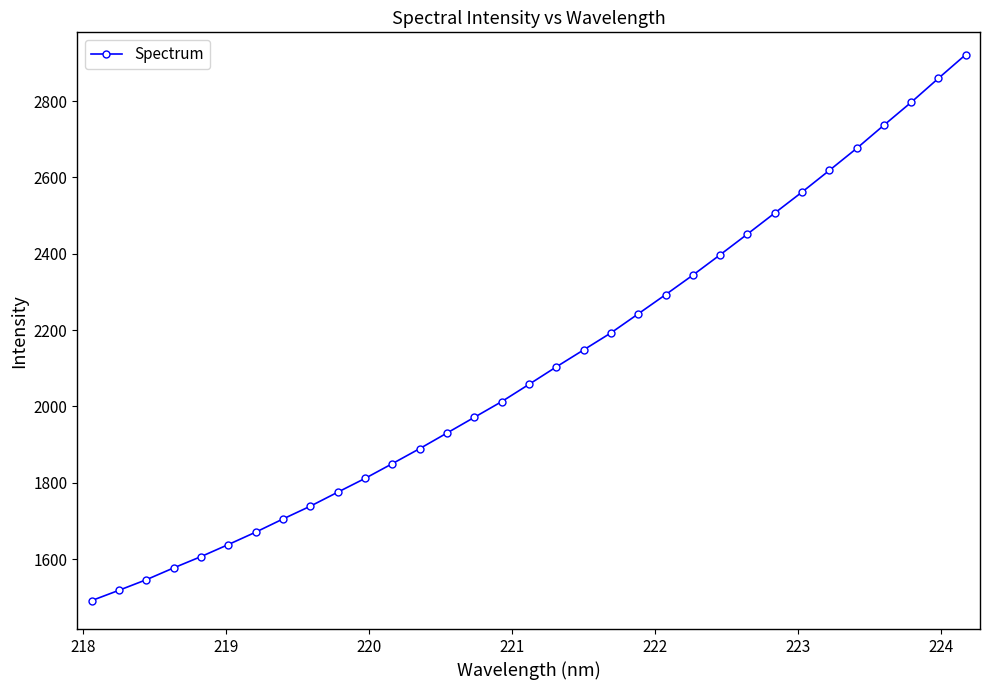

What is the smallest value displayed?

1491.3